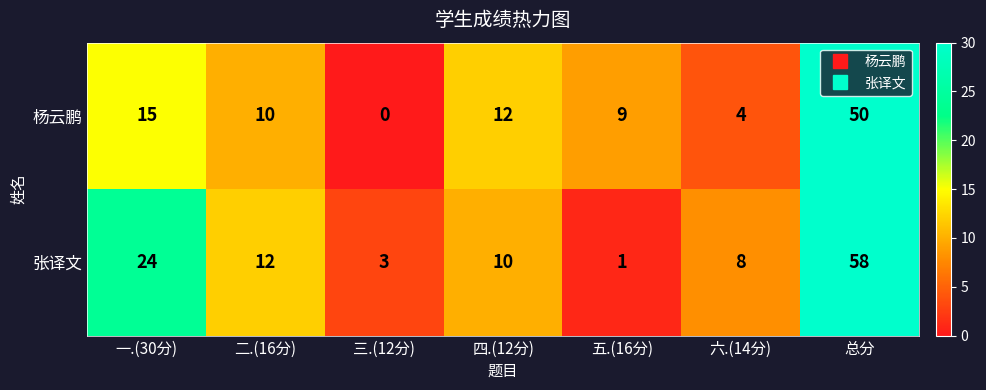

Which series has the largest range (max minus min)?

张译文